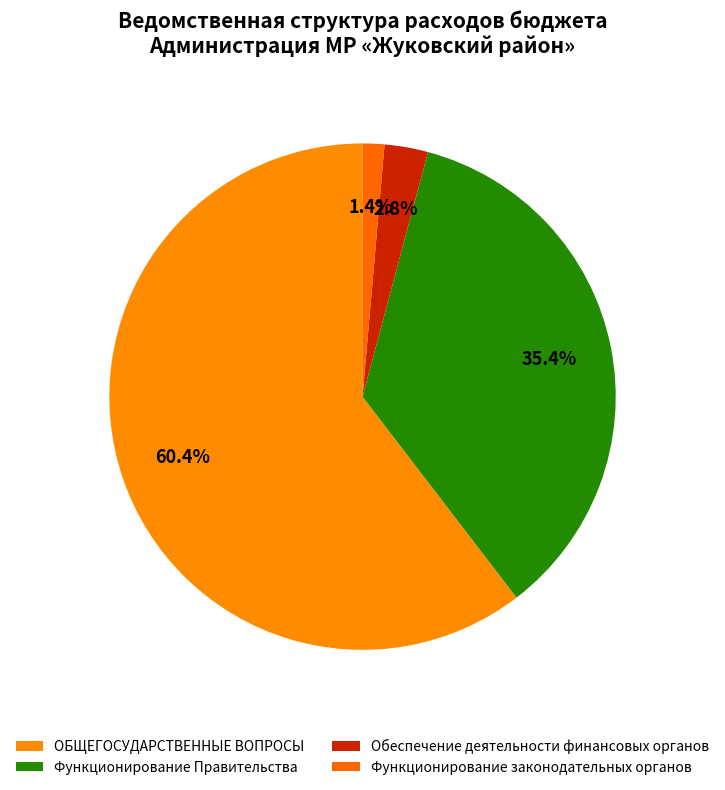

How many segments does this pie chart have?

4